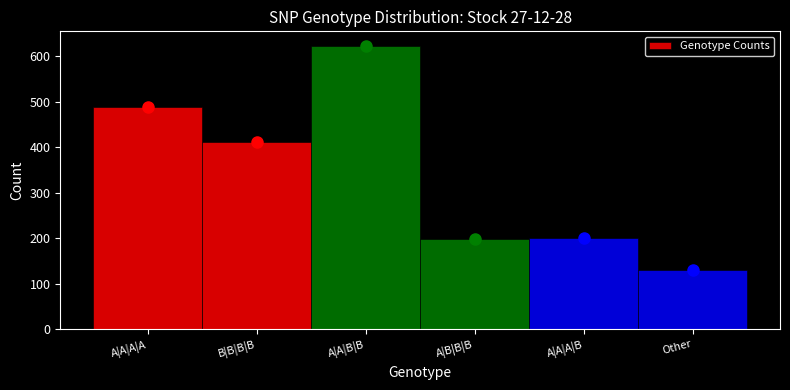

Reading left to right, list all the values displayed in this chart.

A|A|A|A=487	B|B|B|B=412	A|A|B|B=623	A|B|B|B=198	A|A|A|B=201	Other=131